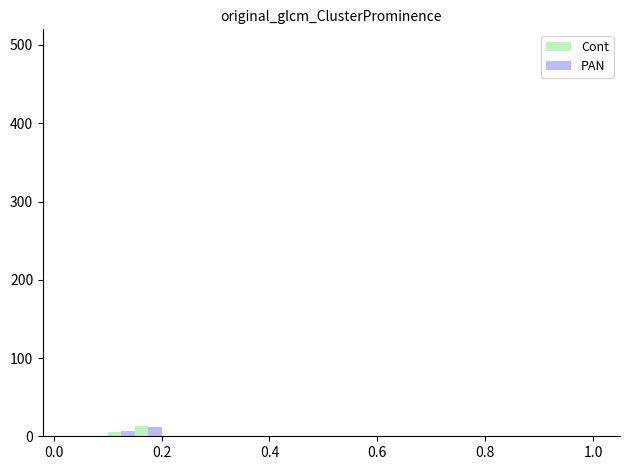

Count the number of data series in this chart.

2